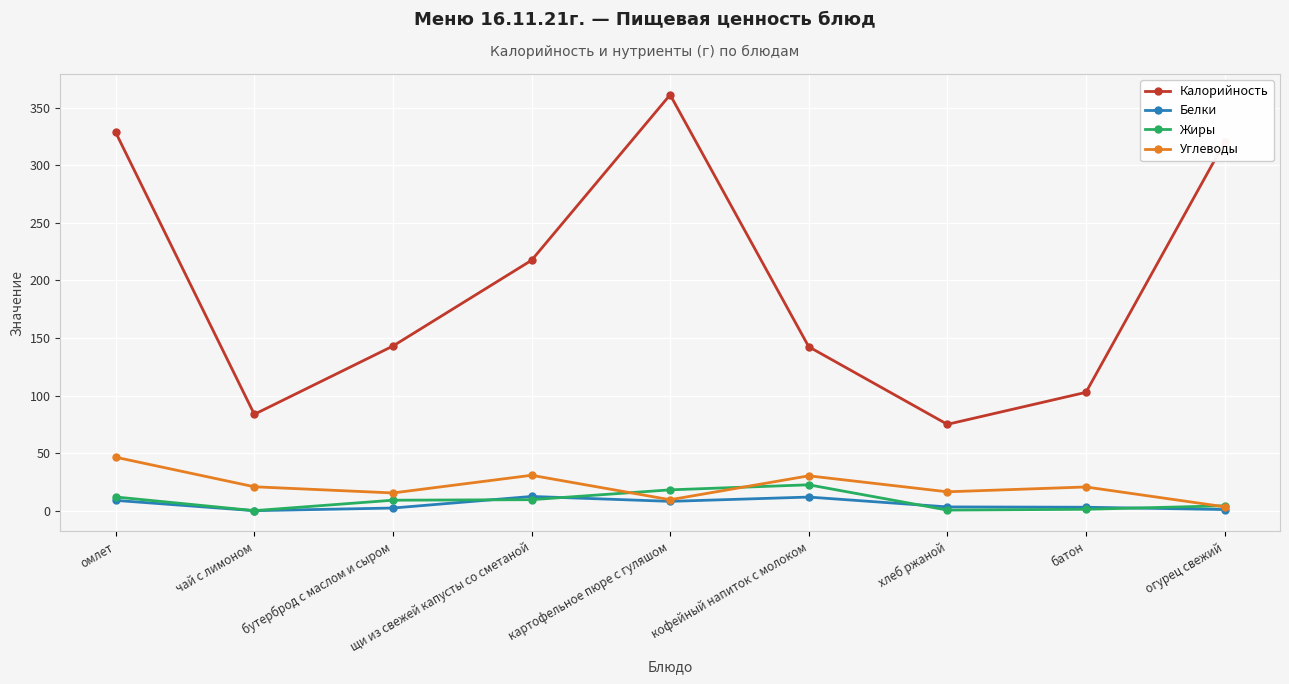

Which series has the largest total across all categories?

Калорийность